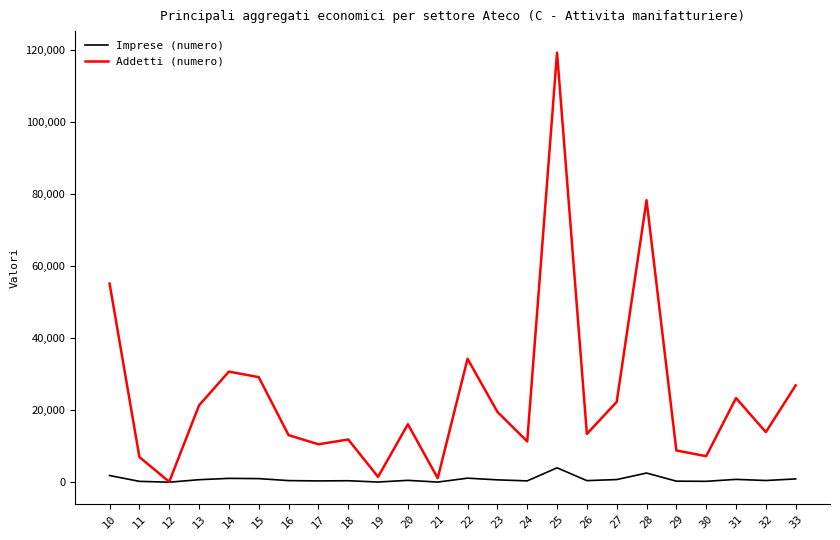

Is this an area chart (filled region under the line)?

No